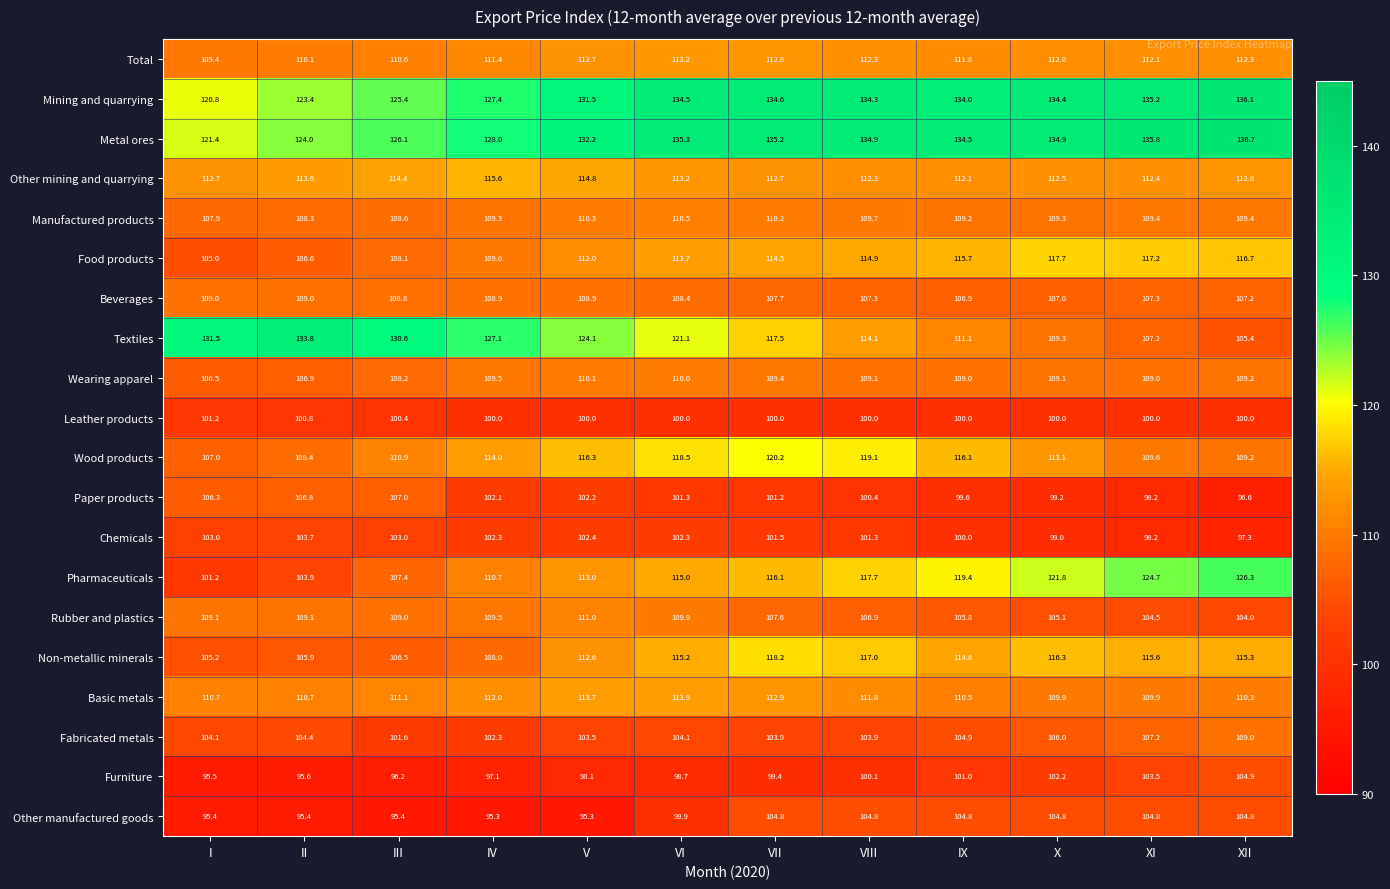

At how many categories does at least one series exceed 105?

12